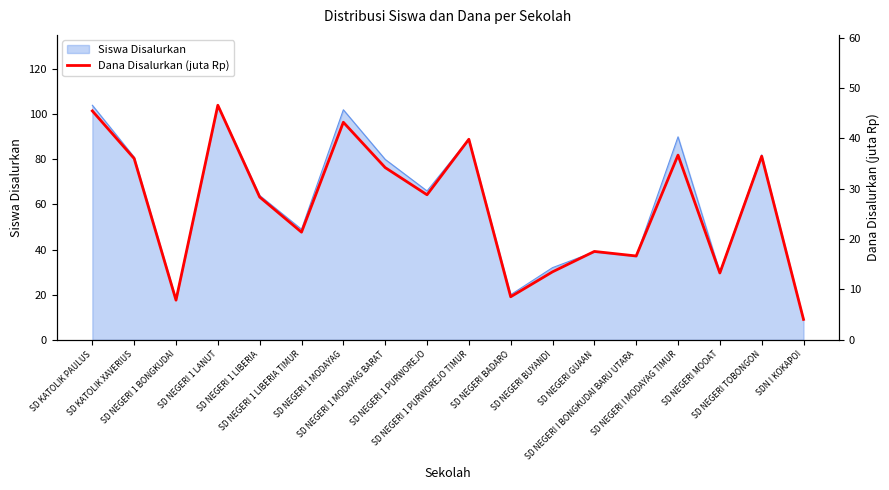

What is the change in value from SD NEGERI 1 BONGKUDAI to SD NEGERI BADARO?

+0.7